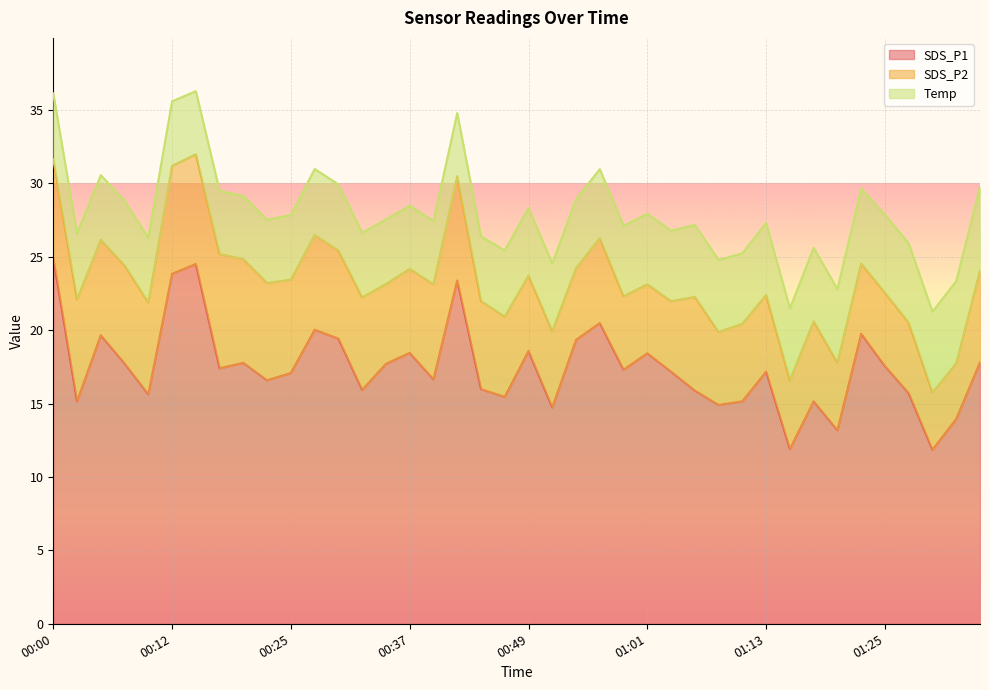

At which category does SDS_P1 reach its first local valley?

00:03